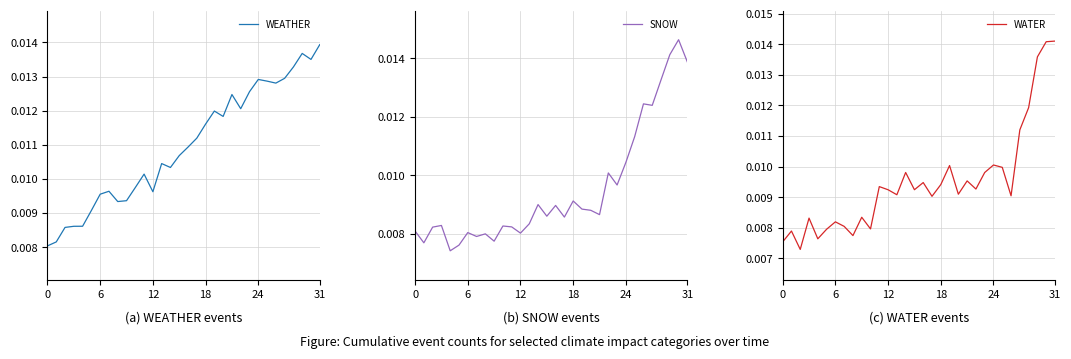

Between which two adjacent categories do WATER and WEATHER first intersect?

29 and 30